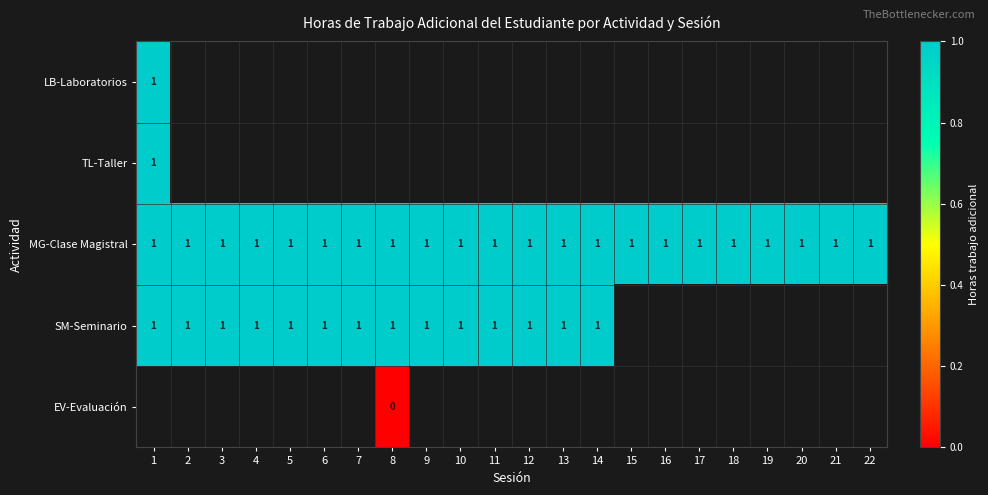

True or false: MG-Clase Magistral has a value of 1 at 13.

True